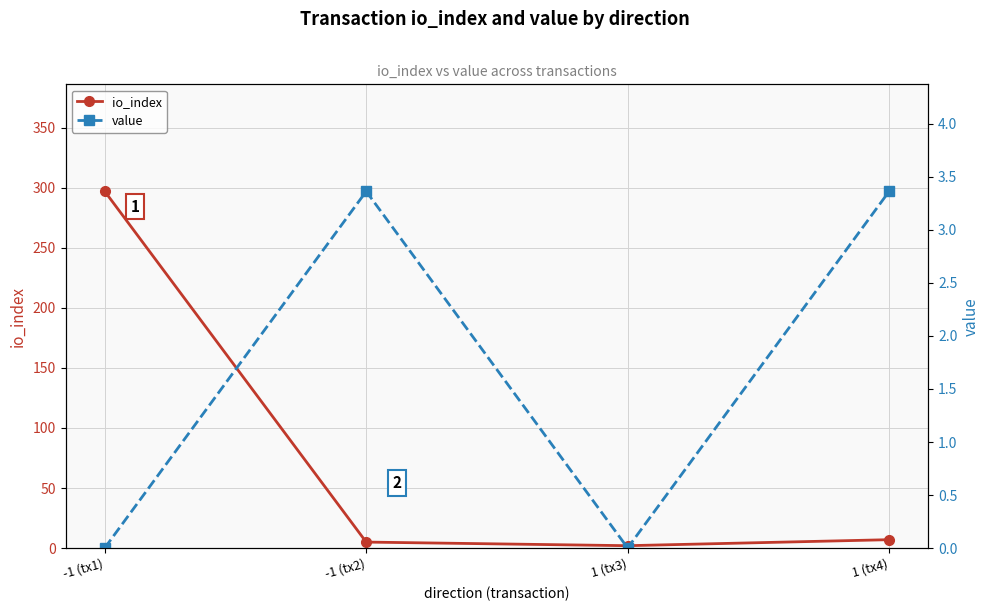

At how many categories does at least one series exceed 87?

1